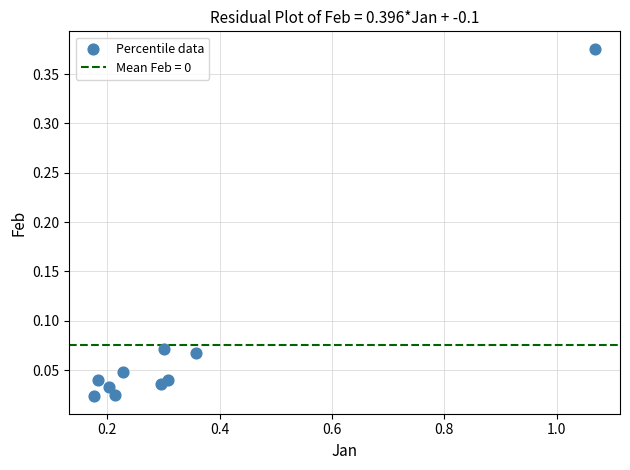

What is the range of X values (max minus min)?

0.9